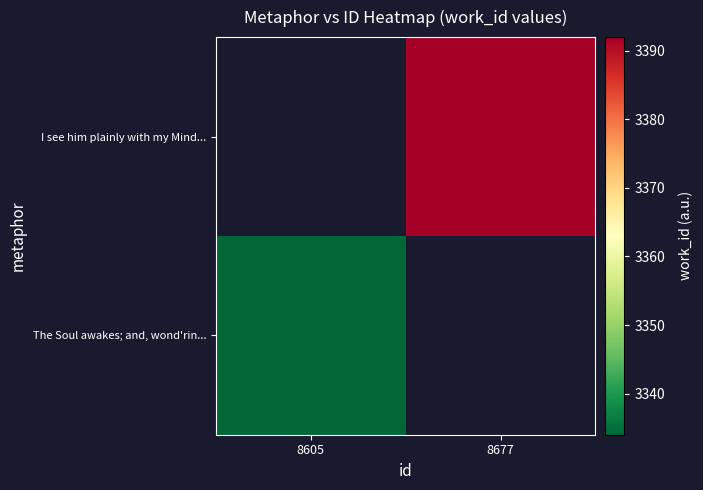

Rank the series by their maximum value, from highest to lowest.

The Soul awakes; and, wond'rin..., I see him plainly with my Mind...